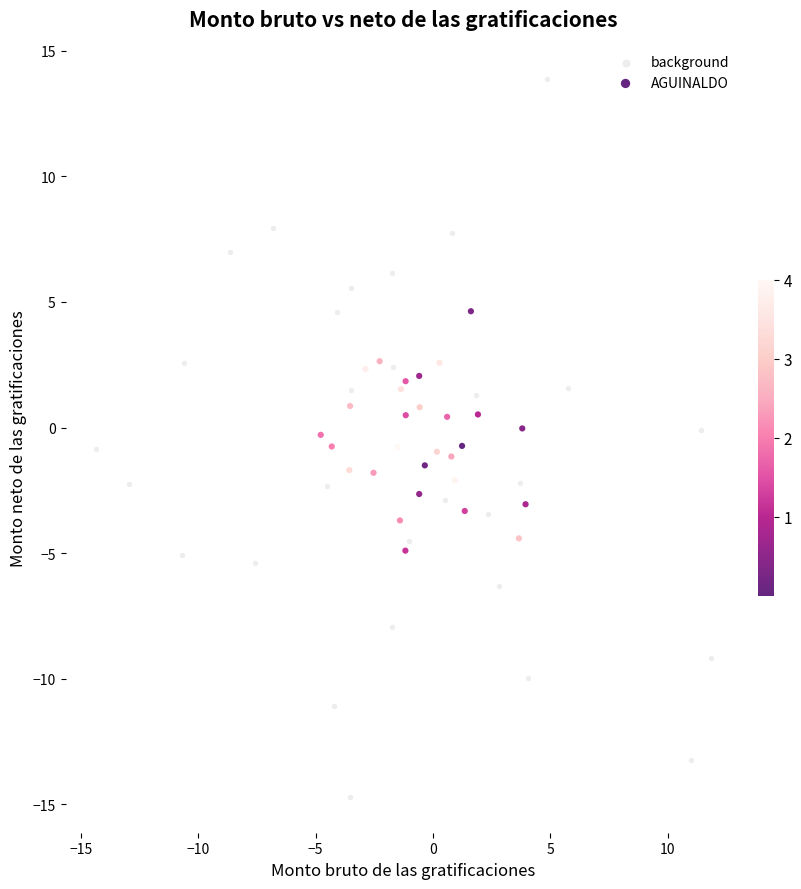

Which series reaches the minimum Y coordinate?

background